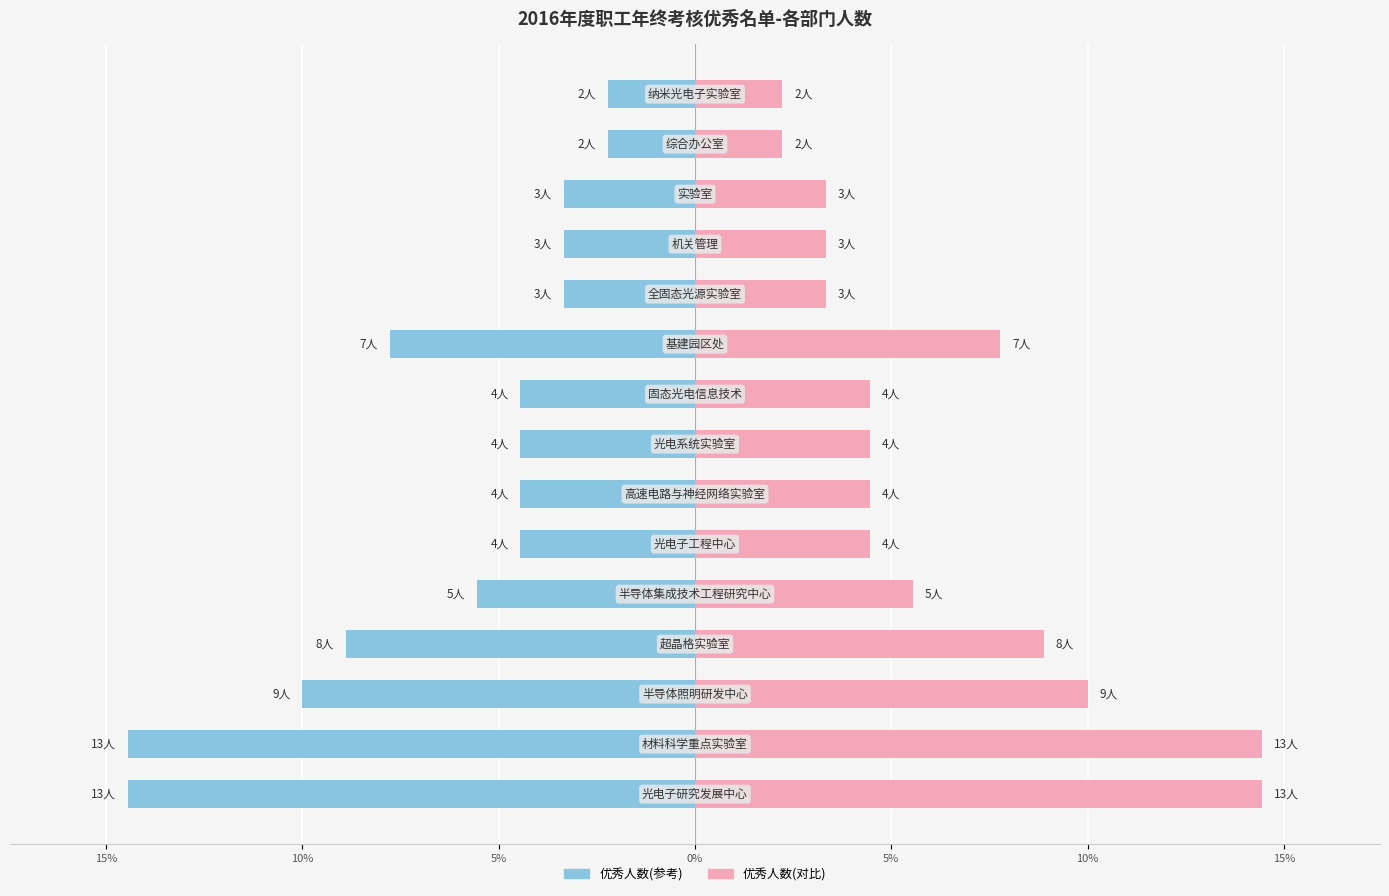

Between 5% and 10%, which is larger?

10%